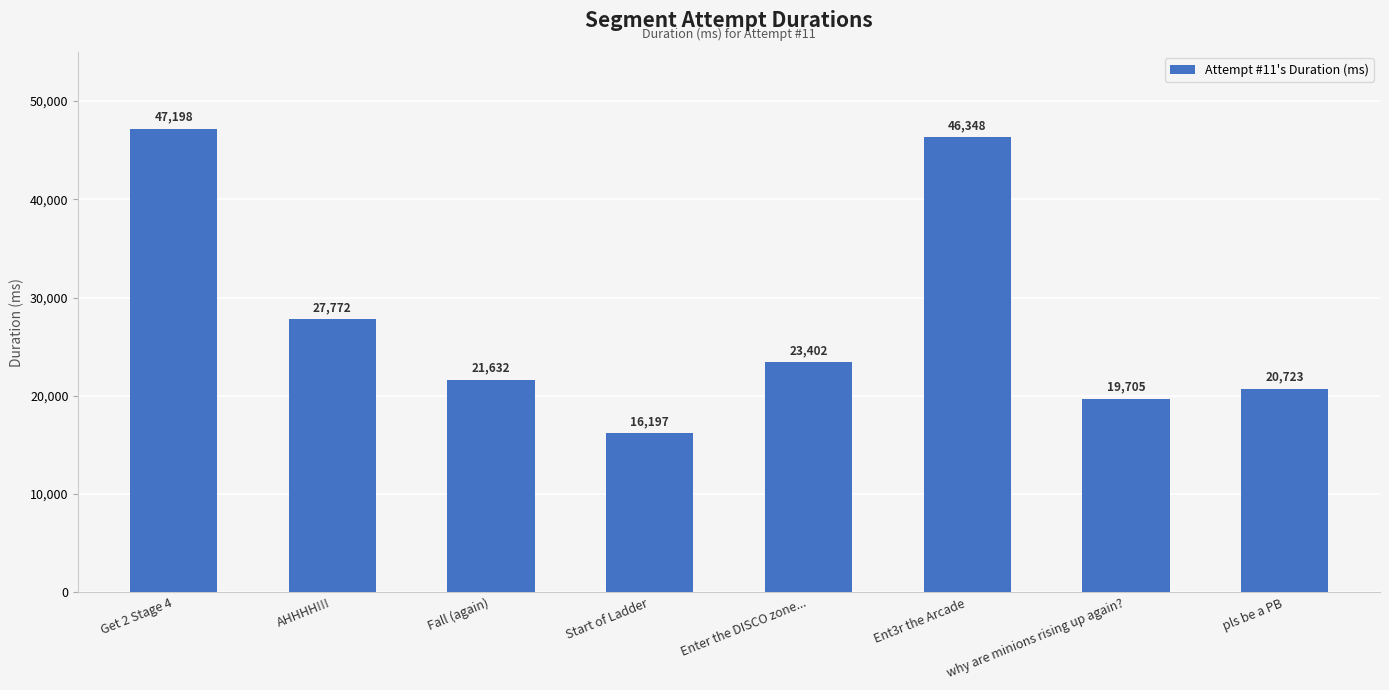

What is the label of the 7th bar from the right?

AHHHH!!!